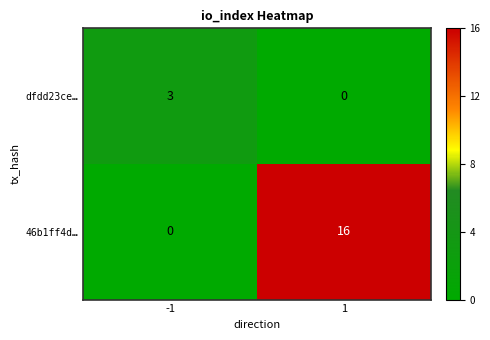

Which series has the largest range (max minus min)?

46b1ff4d…